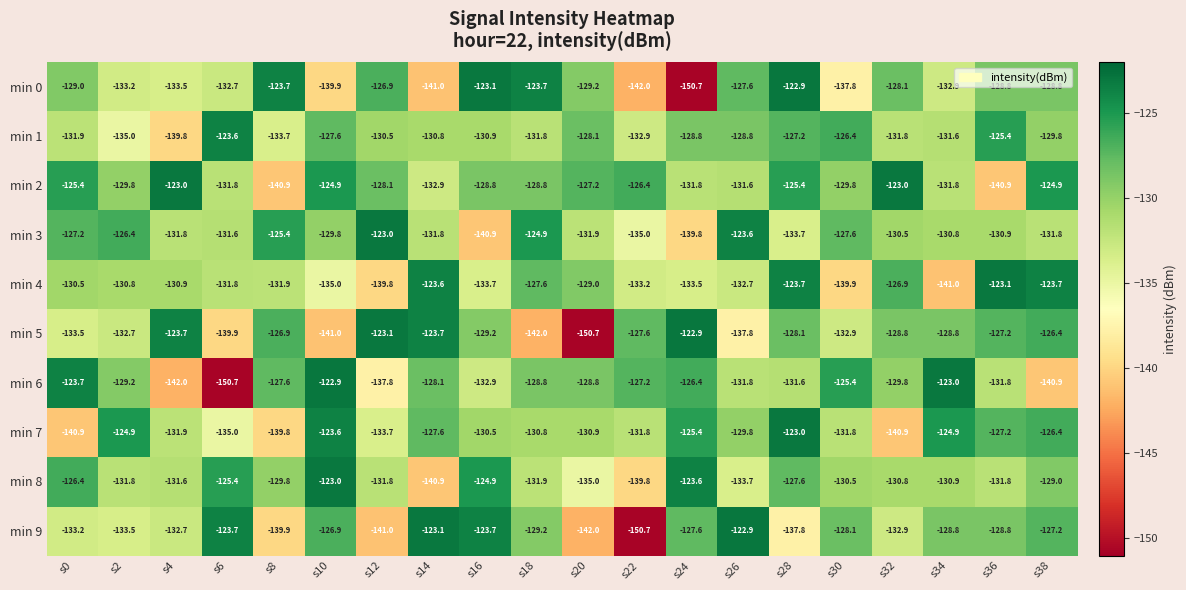

What is the average value of the min 1 series?

-130.3